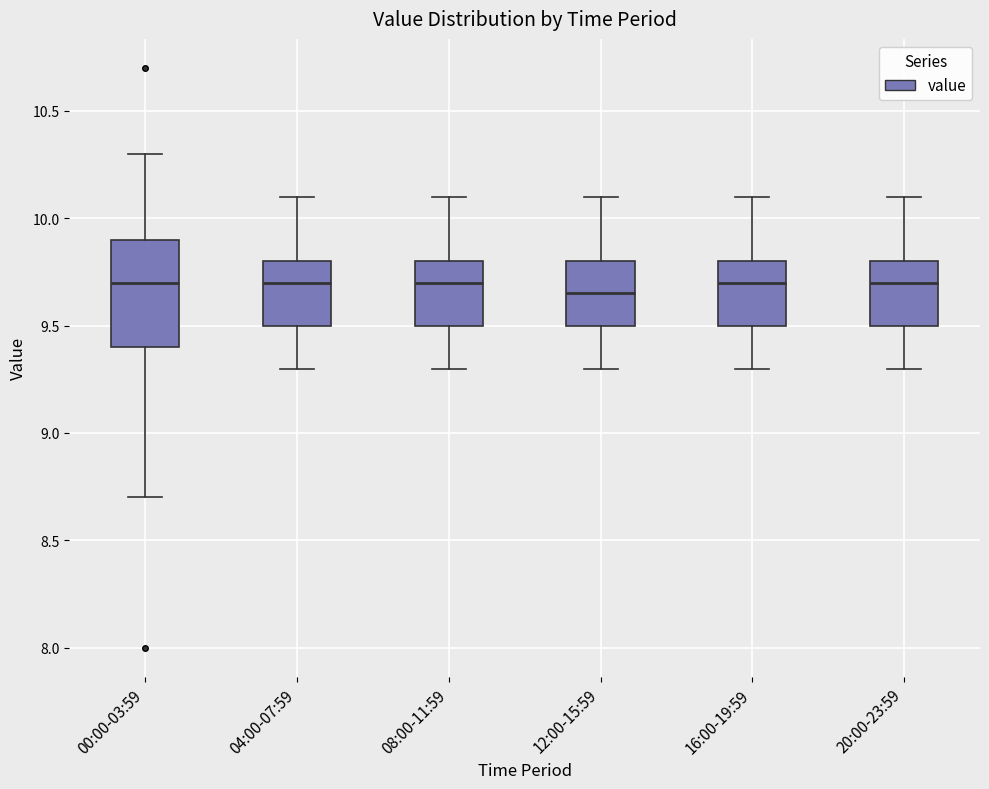

Reading left to right, read every box against the y-axis: the position of its median line, the range the box covers, and the ends of its whiskers. The values are not printed on the chart, so give them approximately, as read against the axis.

00:00-03:59: median 9.70, box 9.40 to 9.90, whiskers 8.70 to 10.30
04:00-07:59: median 9.70, box 9.50 to 9.80, whiskers 9.30 to 10.10
08:00-11:59: median 9.70, box 9.50 to 9.80, whiskers 9.30 to 10.10
12:00-15:59: median 9.65, box 9.50 to 9.80, whiskers 9.30 to 10.10
16:00-19:59: median 9.70, box 9.50 to 9.80, whiskers 9.30 to 10.10
20:00-23:59: median 9.70, box 9.50 to 9.80, whiskers 9.30 to 10.10